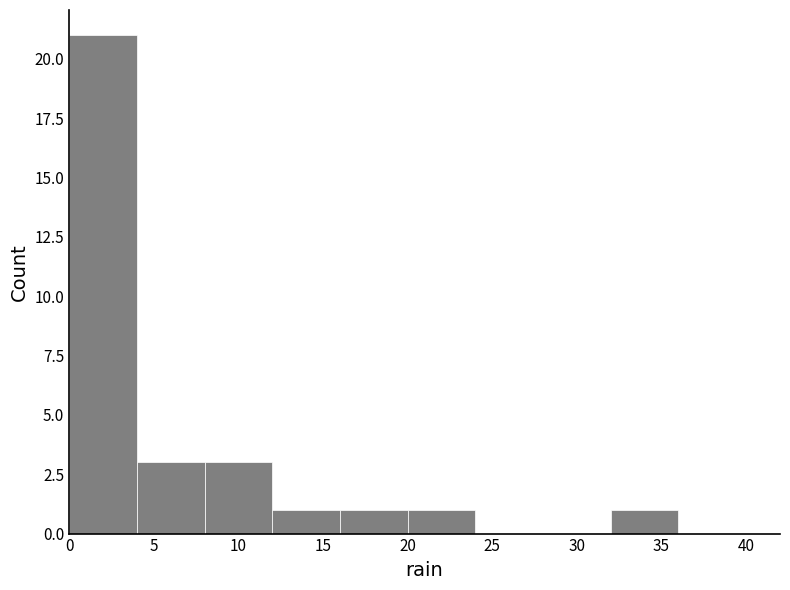

Reading left to right, list every bar in this chart as the range it spans on the x-axis followed by its height. The values are not printed on the chart, so give them approximately, as read against the axis.

0 to 4: 21
4 to 8: 3
8 to 12: 3
12 to 16: 1
16 to 20: 1
20 to 24: 1
24 to 28: 0
28 to 32: 0
32 to 36: 1
36 to 40: 0